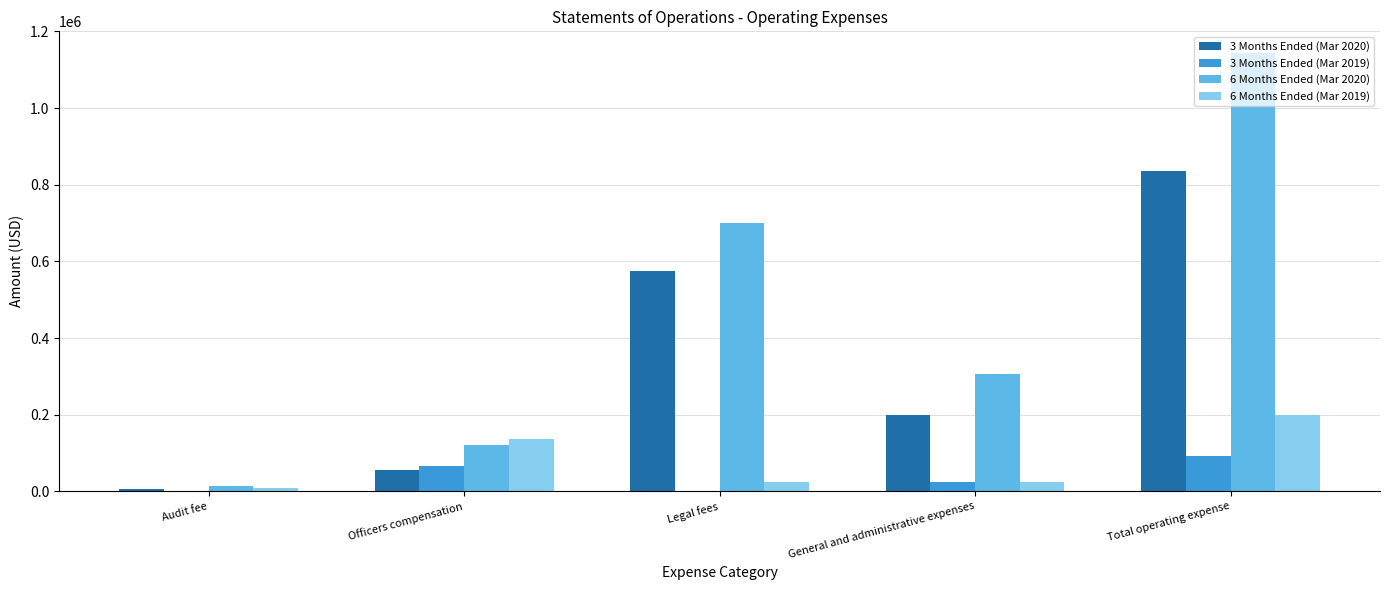

The value of 6 Months Ended (Mar 2020) at Legal fees is 701024. True or false?

True